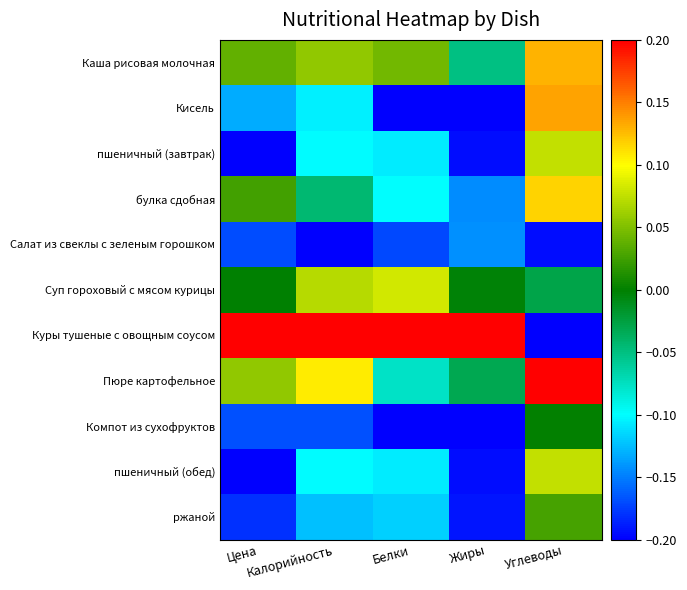

What is the smallest value displayed?

-0.2